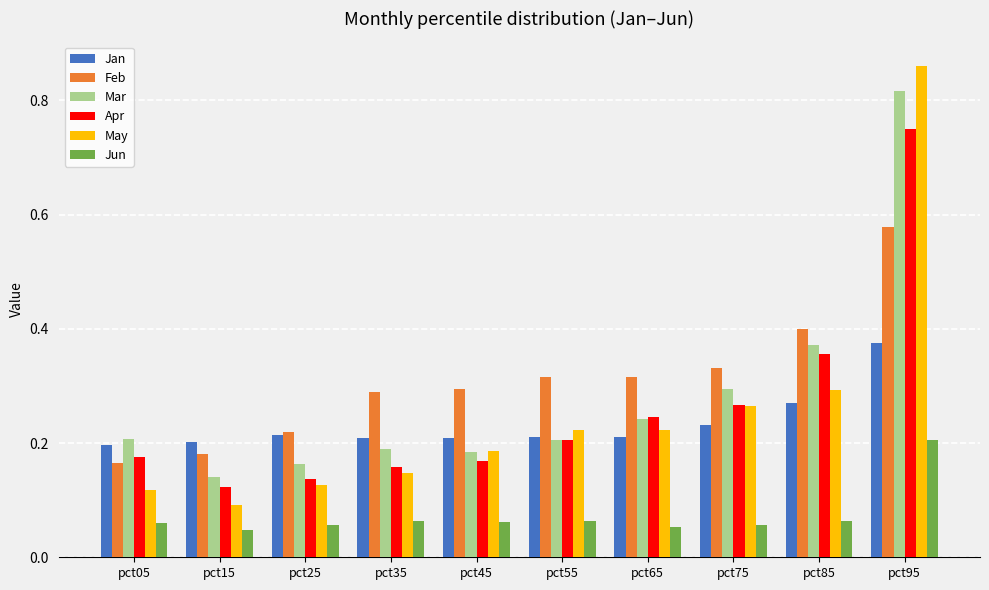

Which series changed the most between pct25 and pct75?

May